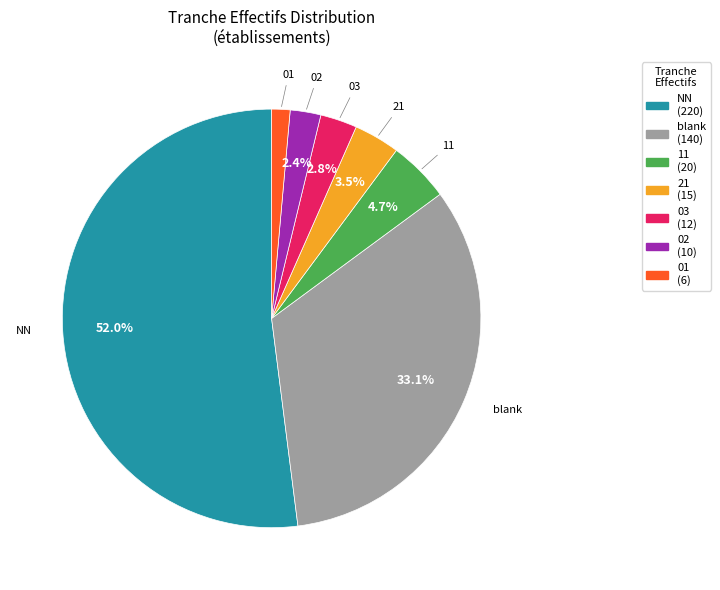

Does any single category account for the majority?

Yes